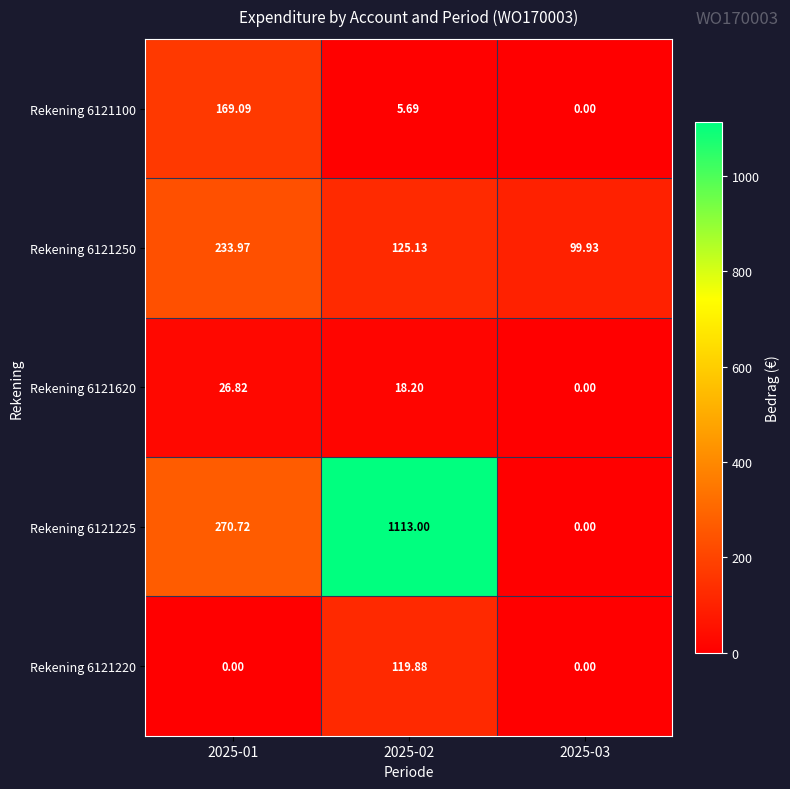

At 2025-02, list the series in order from largest to smallest.

Rekening 6121225, Rekening 6121250, Rekening 6121220, Rekening 6121620, Rekening 6121100